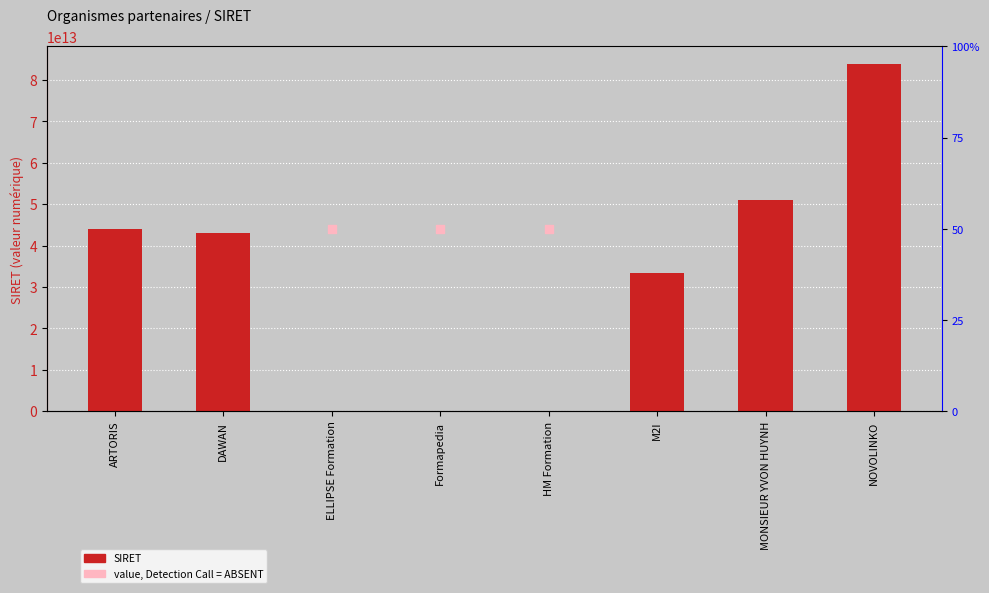

What is the ratio of the value at ARTORIS to the value at DAWAN?

1.0